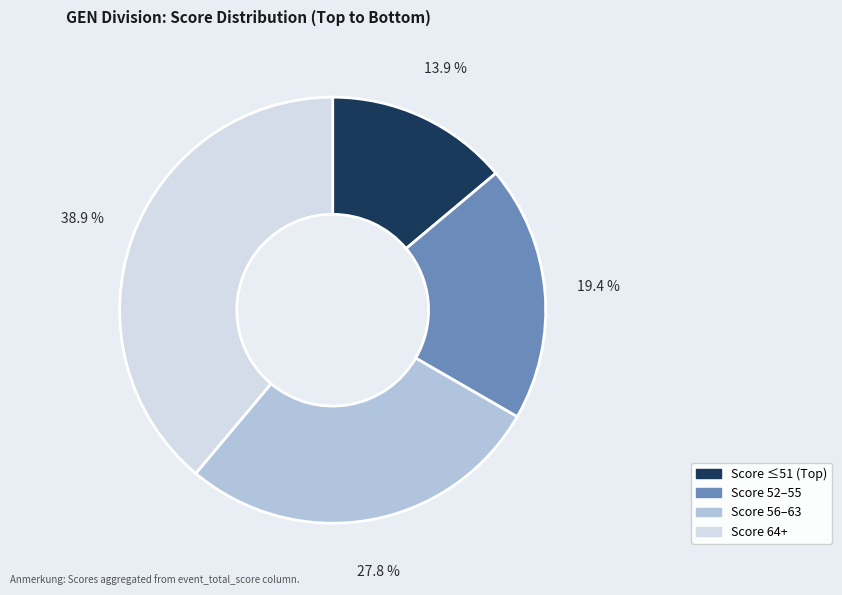

Does any single category account for the majority?

No